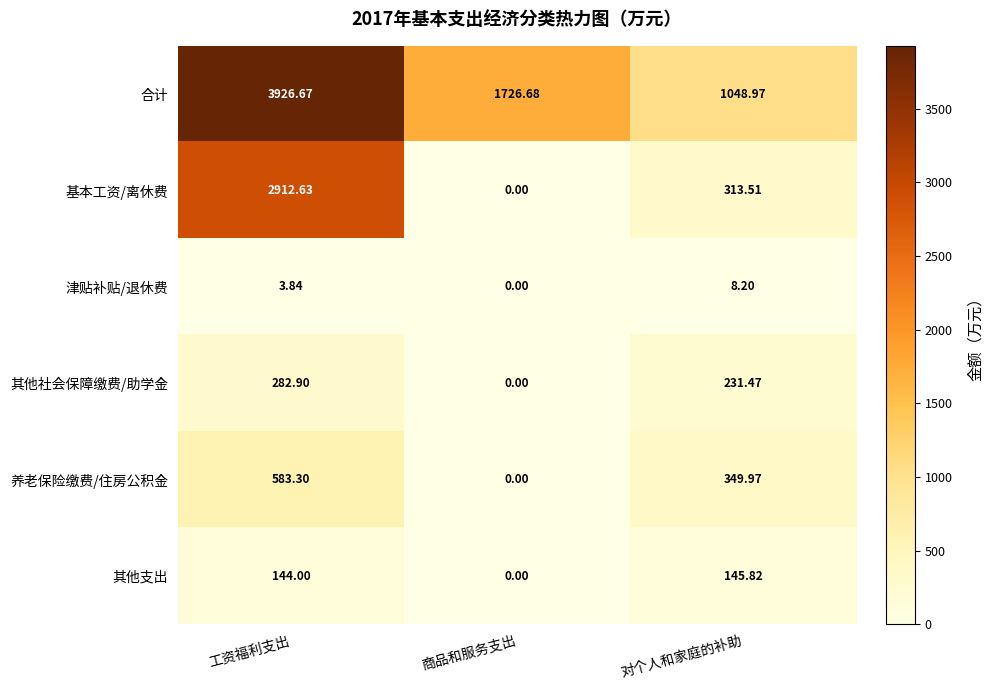

Which series has the largest total across all categories?

合计